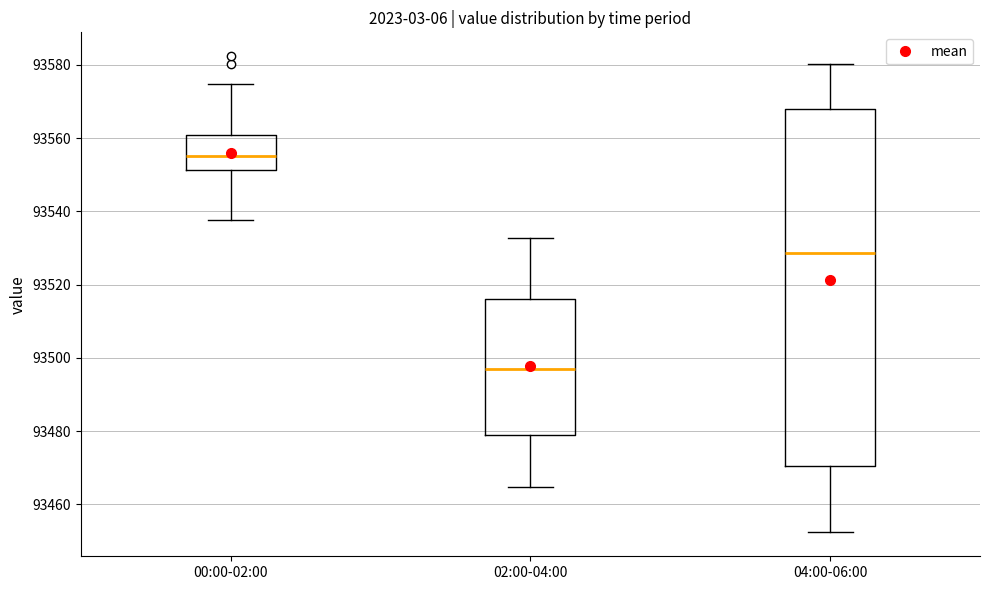

Which box is the tallest, from its lower edge to its upper edge?

04:00-06:00